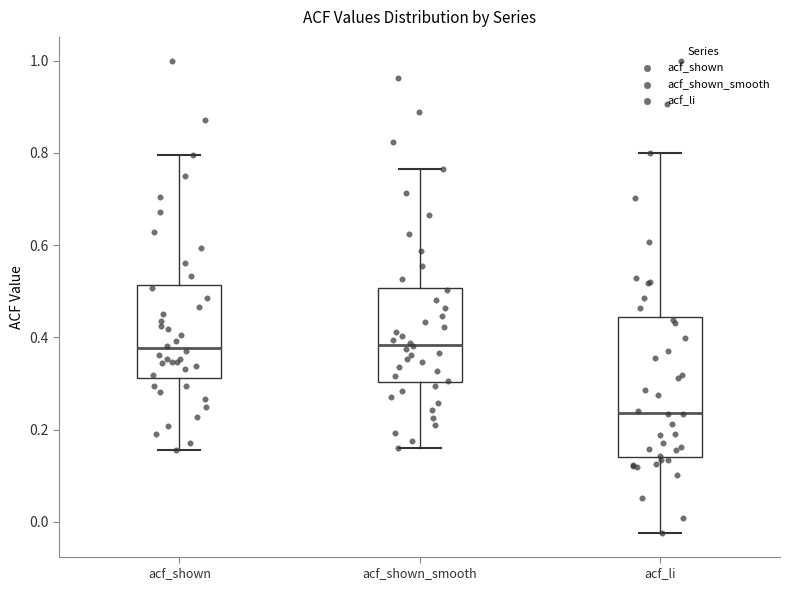

Where does the median line of the box for acf_shown_smooth sit on the y-axis? The values are not printed on the chart, so give them approximately, as read against the axis.

0.38